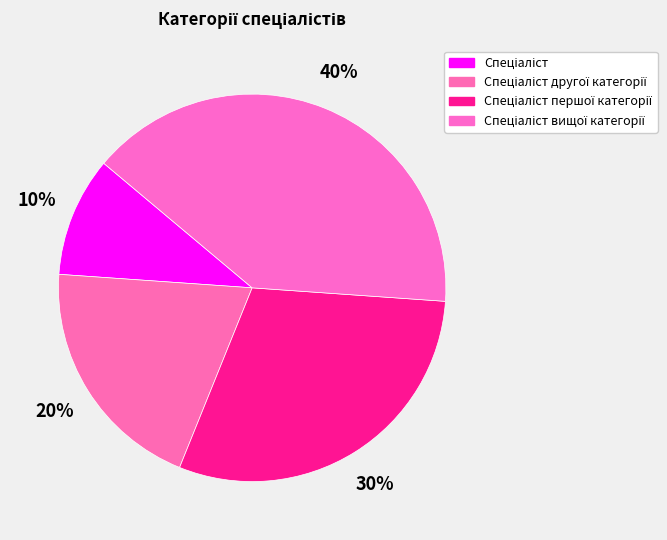

What is the ratio of the value at Спеціаліст вищої категорії to the value at Спеціаліст другої категорії?

2.0